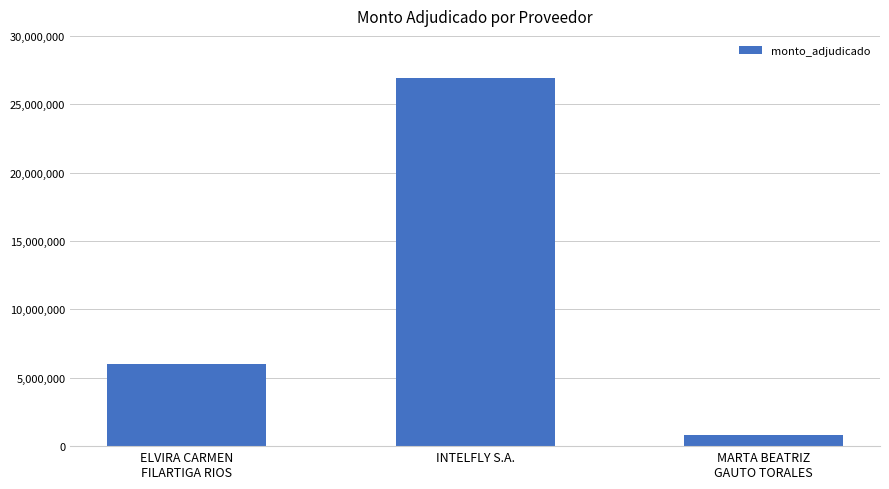

What is the value of the 3rd bar from the left?

850000